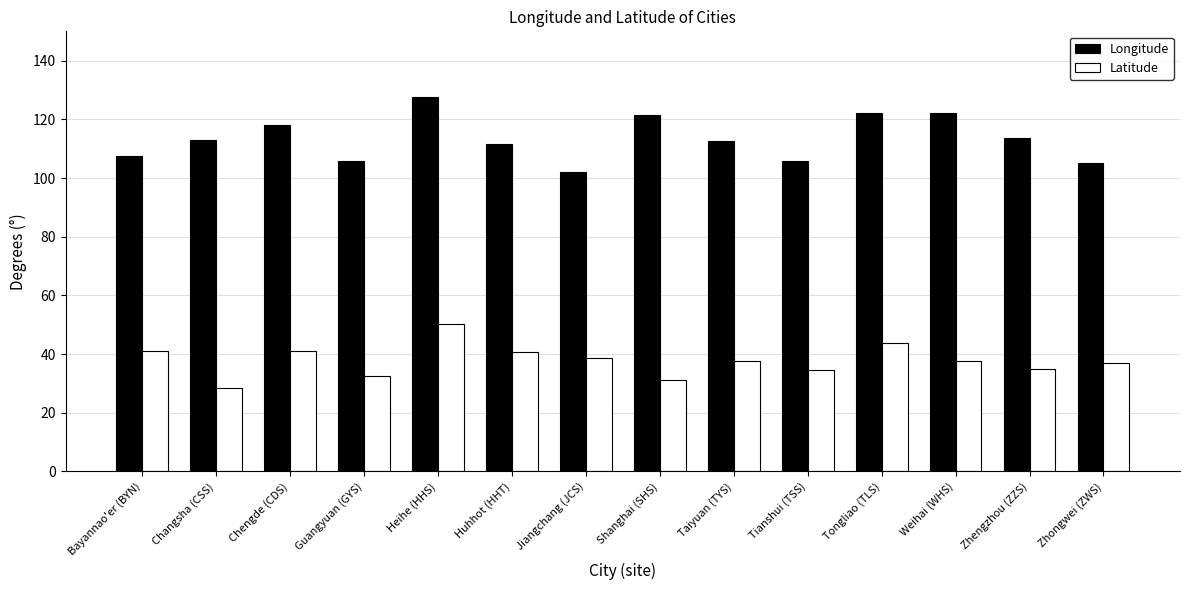

List the series in order of their peak value, highest first.

Longitude, Latitude